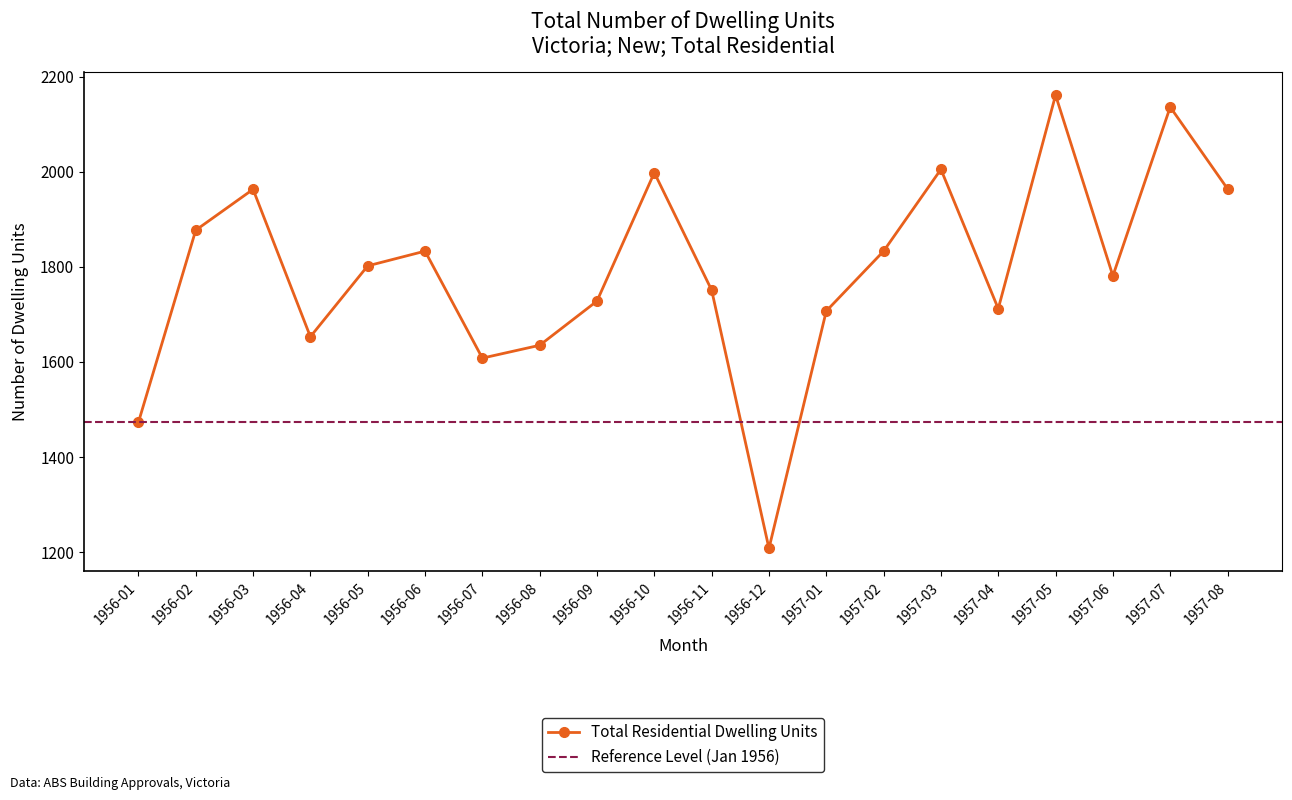

What position from the left is 1956-08?

8